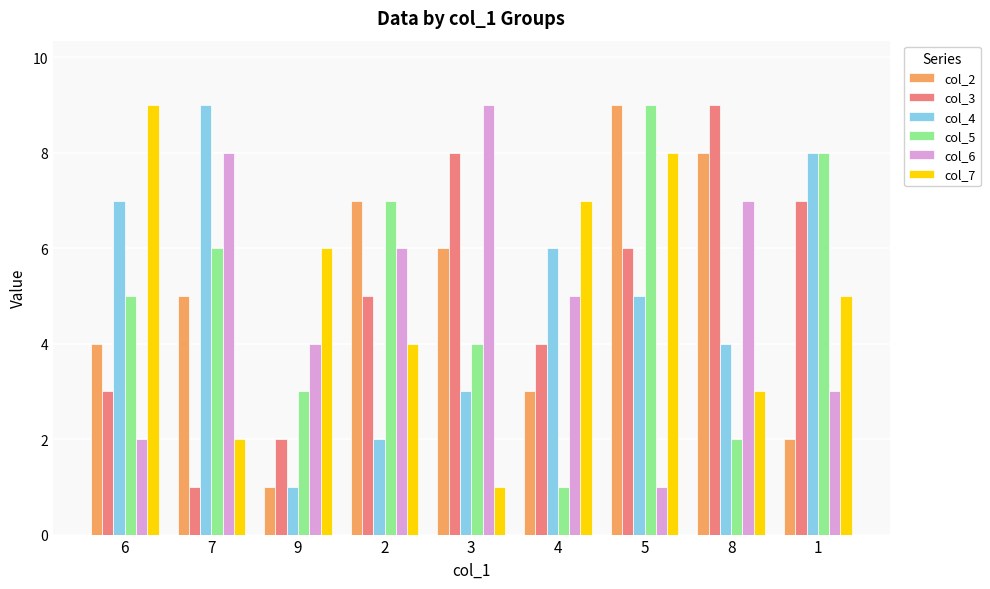

At which category is the sum across all series the highest?

5